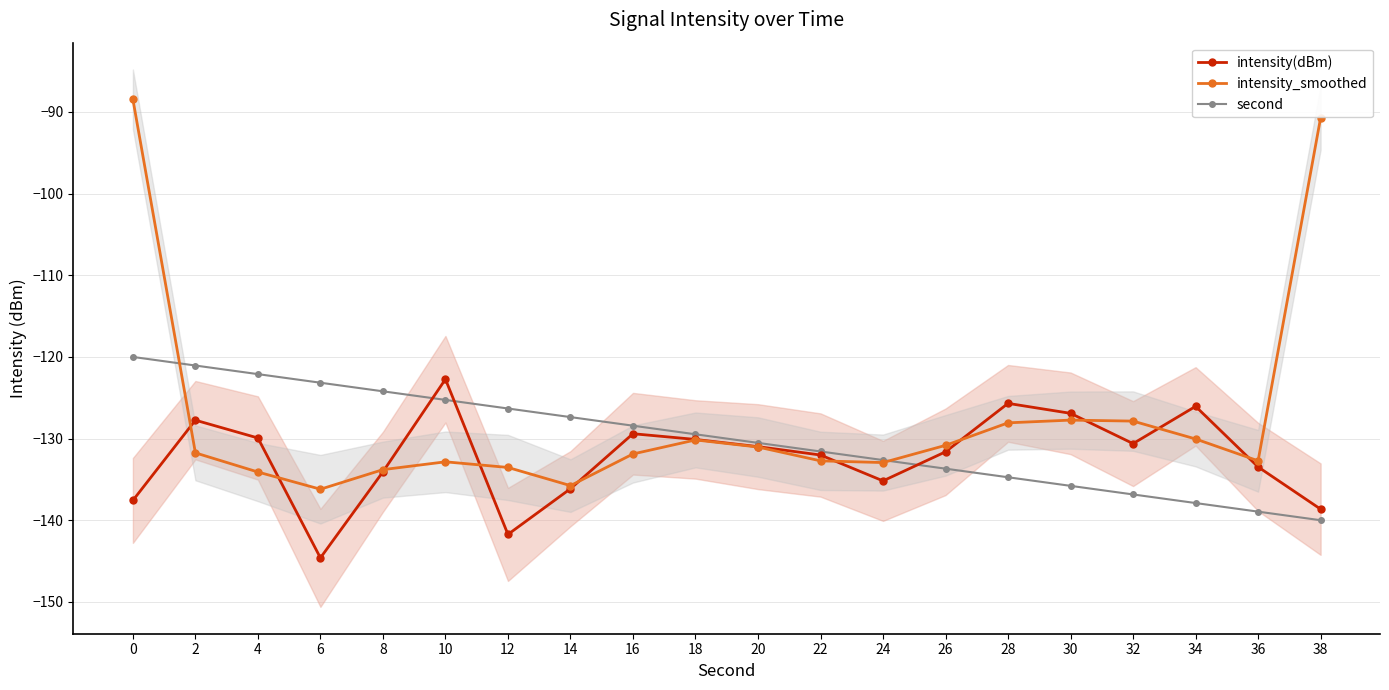

What is the difference between the maximum and minimum values in the second series?

20.0